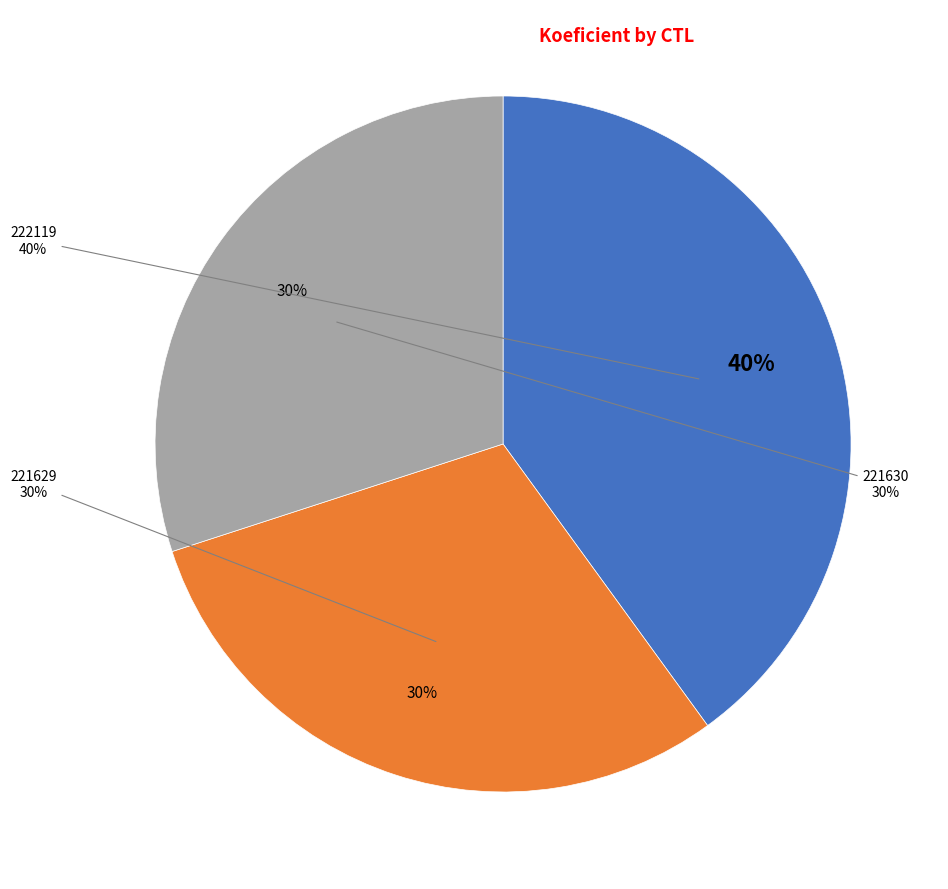

What is the smallest slice in the pie chart?

221629